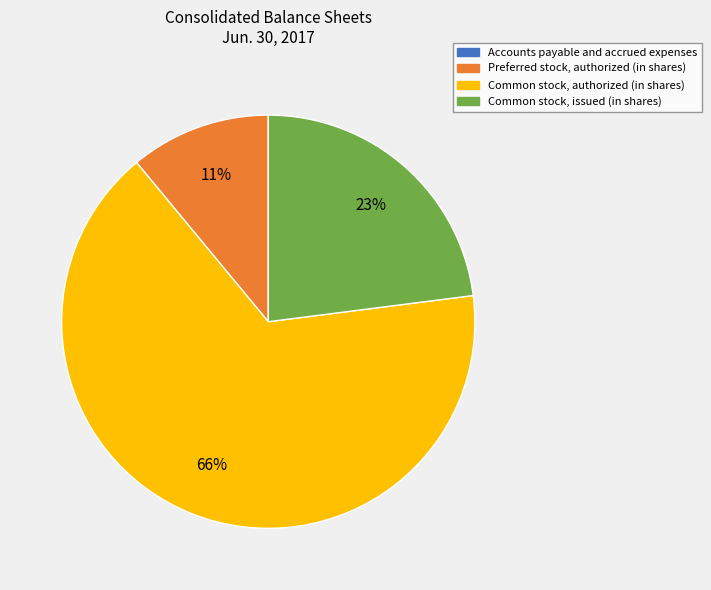

To the nearest percent, what is the difference between the largest and smallest slice percentages?

66%